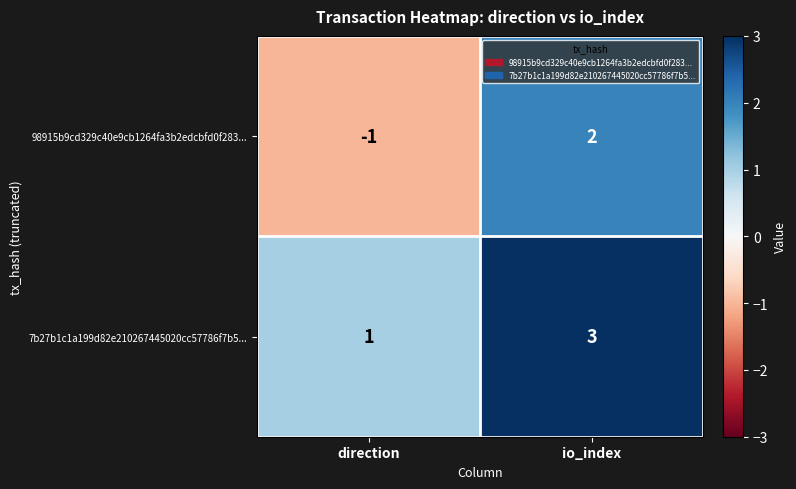

Reading left to right, extract all data points from this chart.

98915b9cd329c40e9cb1264fa3b2edcbfd0f283...: -1	2
7b27b1c1a199d82e210267445020cc57786f7b5...: 1	3